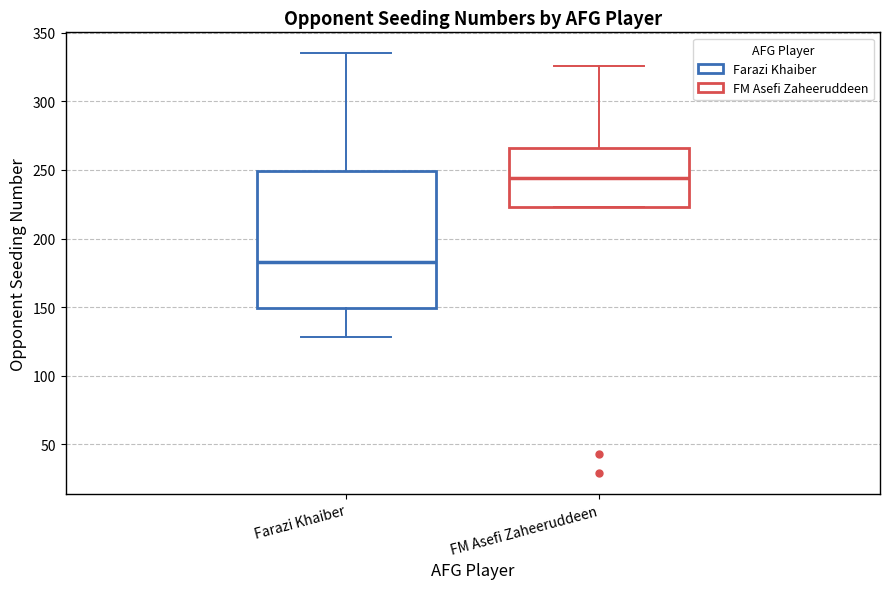

Reading left to right, read every box against the y-axis: the position of its median line, the range the box covers, and the ends of its whiskers. The values are not printed on the chart, so give them approximately, as read against the axis.

Farazi Khaiber: median 185, box 150 to 250, whiskers 130 to 335
FM Asefi Zaheeruddeen: median 245, box 225 to 265, whiskers 225 to 325